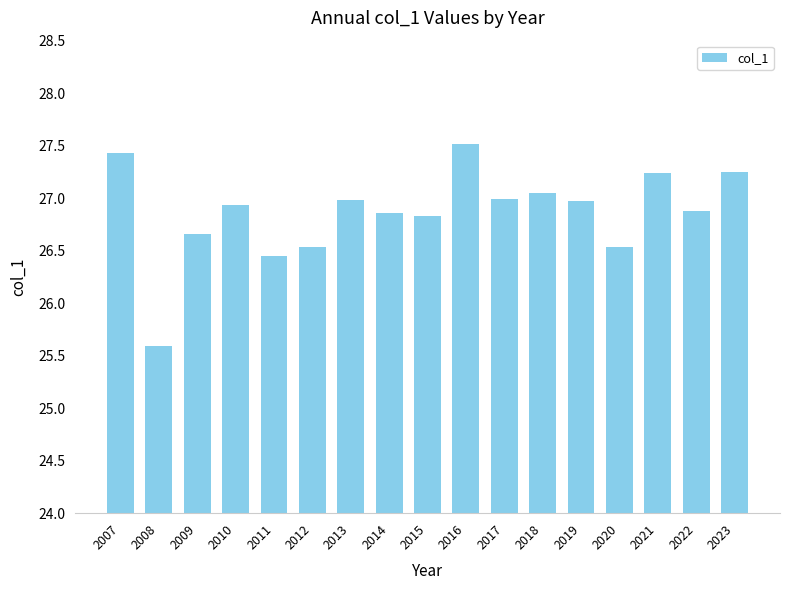

What is the average value?

26.9